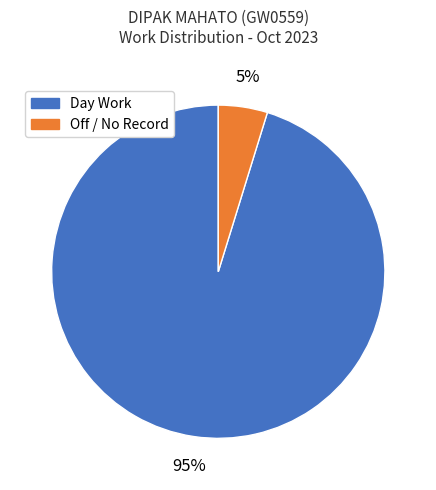

How many segments does this pie chart have?

2